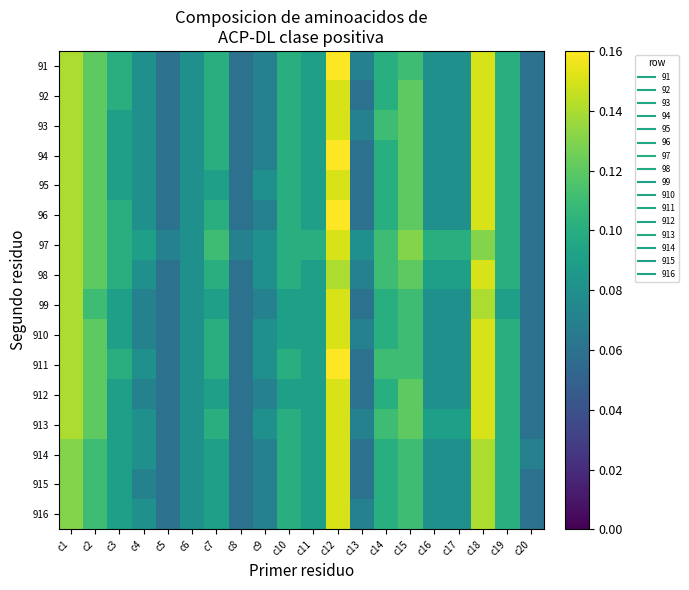

What is the total value across all series at c11?

1.4